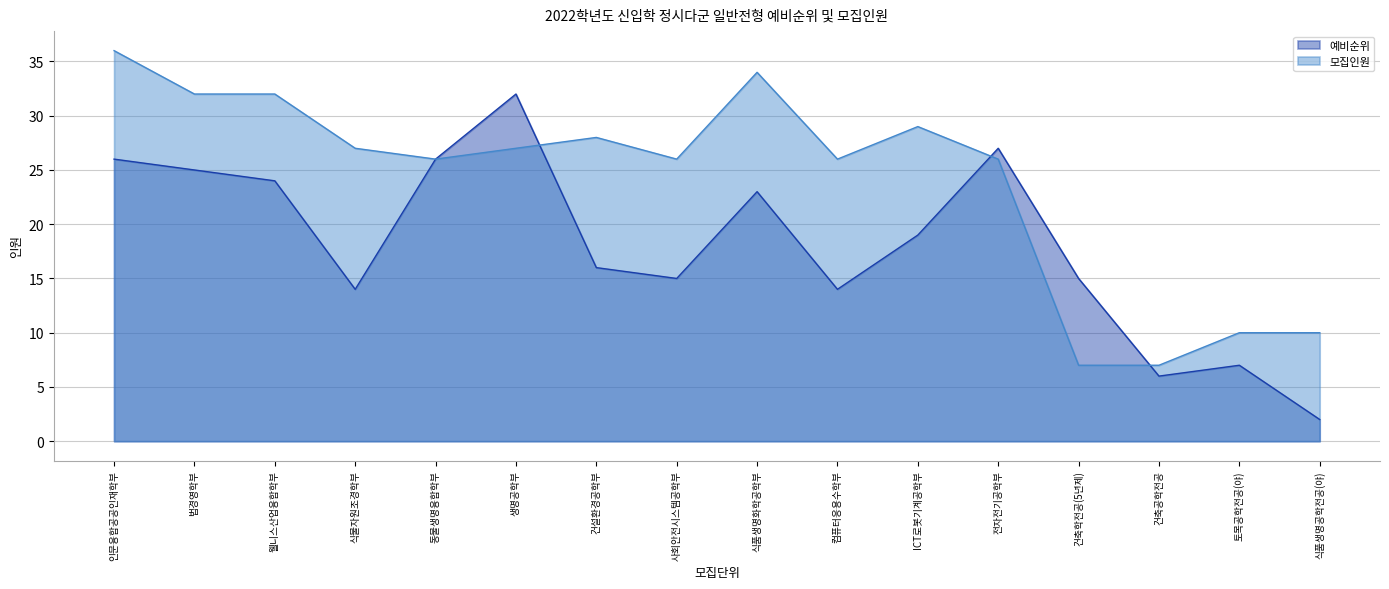

The 예비순위 series shows 25 at 법경영학부. True or false?

True